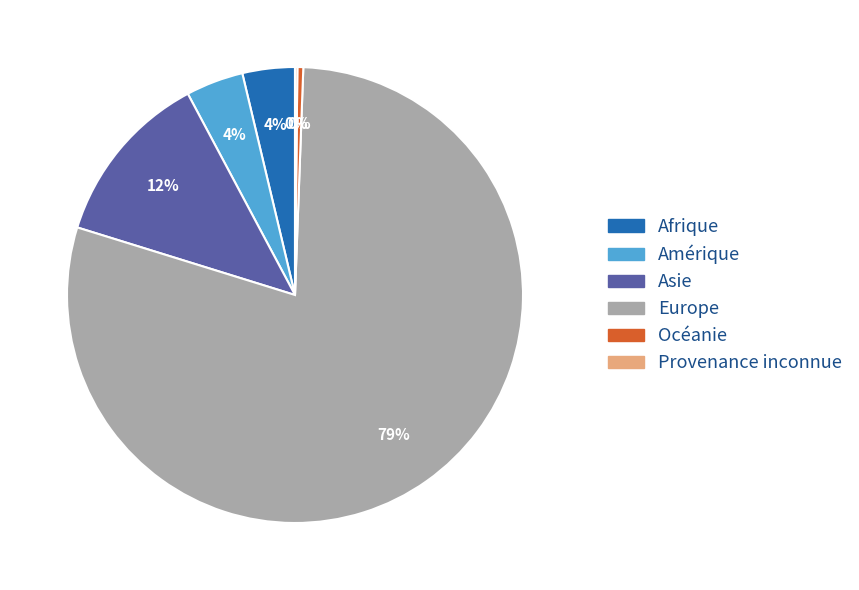

Which slice represents more than half of the pie?

Europe